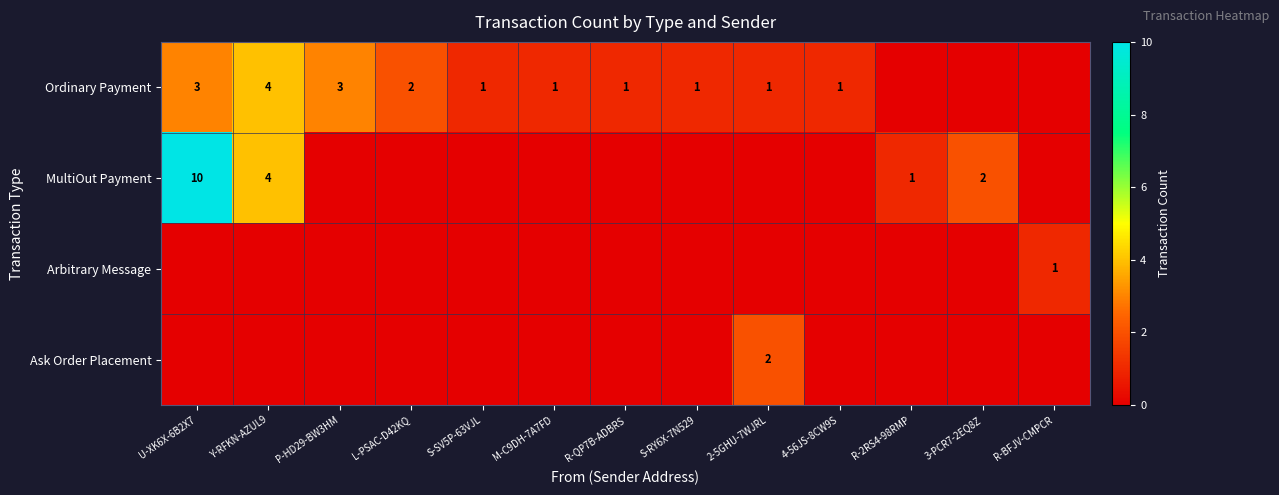

Is it true that Ordinary Payment equals 2 at S-SV5P-63VJL?

False